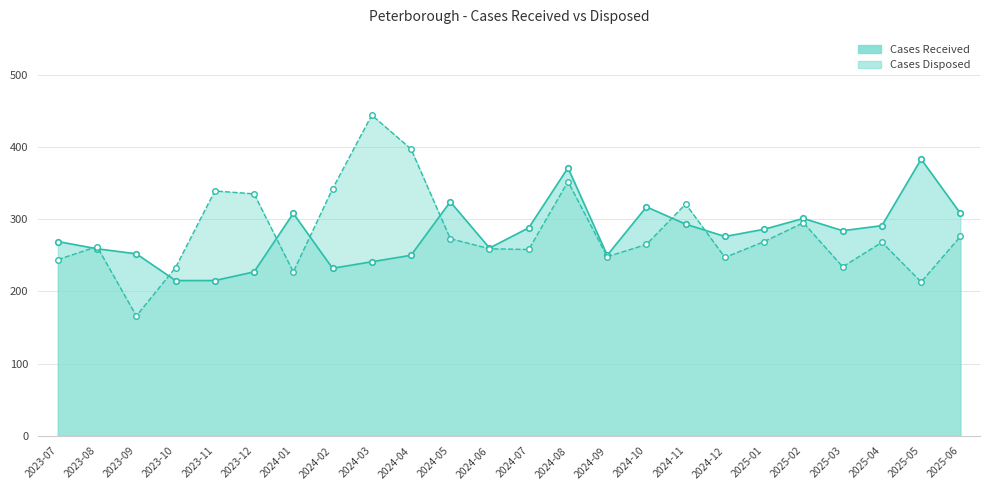

Count the number of categories in the chart.

24